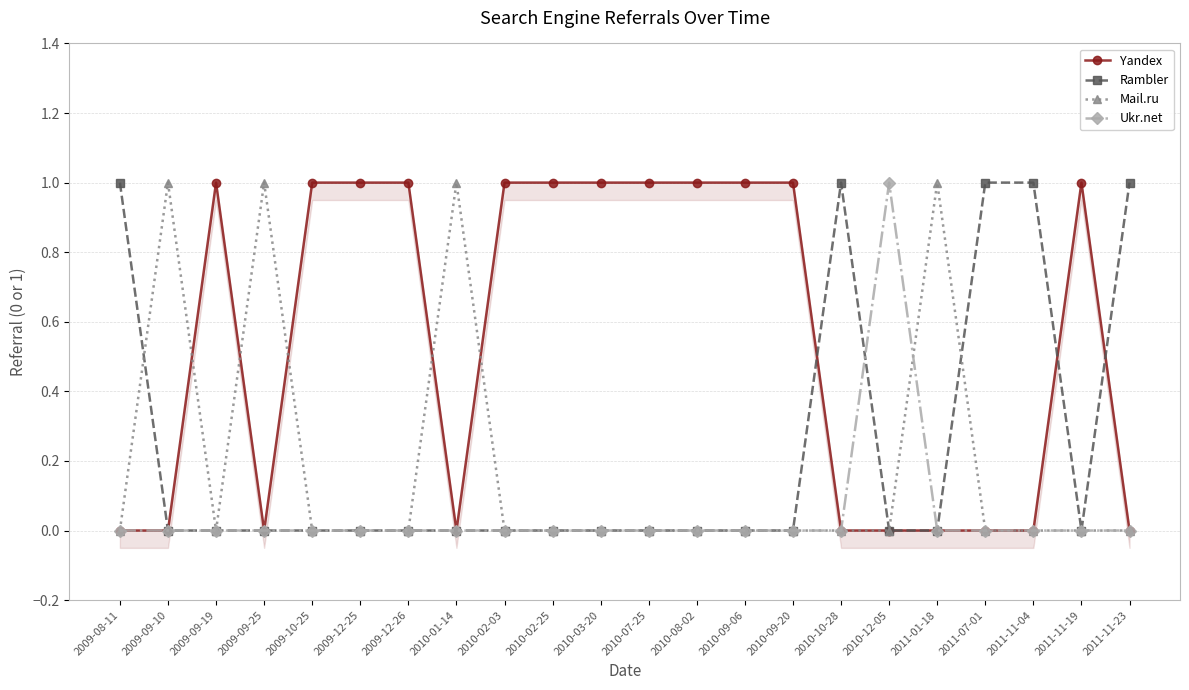

The Yandex series shows 1 at 2009-10-25. True or false?

False